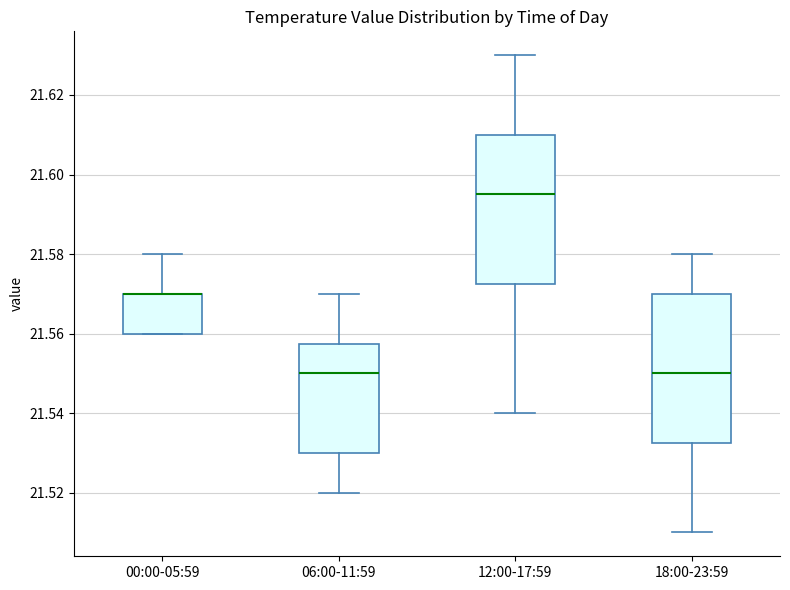

Where is the upper edge of the box for 12:00-17:59 on the y-axis? The values are not printed on the chart, so give them approximately, as read against the axis.

21.610